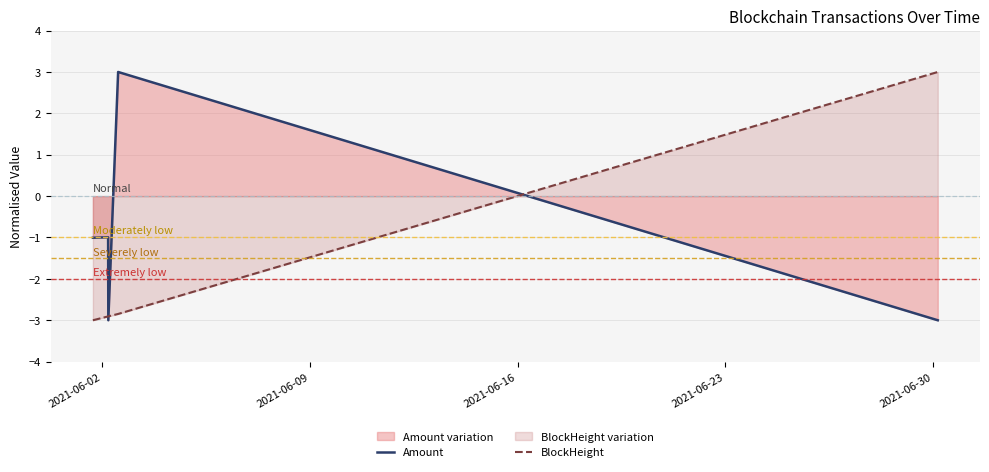

Reading right to left, what are all the values shown in this chart?

Amount: -3.0	3.0	-3.0	-1.0	-1.0
BlockHeight: 3.0	-2.8	-2.9	-2.9	-3.0